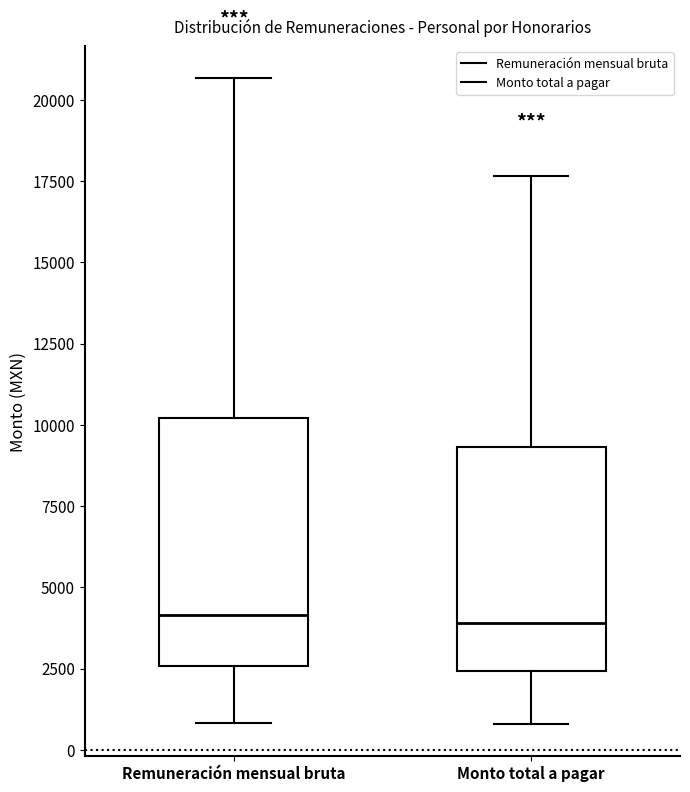

Where is the lower edge of the box for Monto total a pagar on the y-axis? The values are not printed on the chart, so give them approximately, as read against the axis.

2500